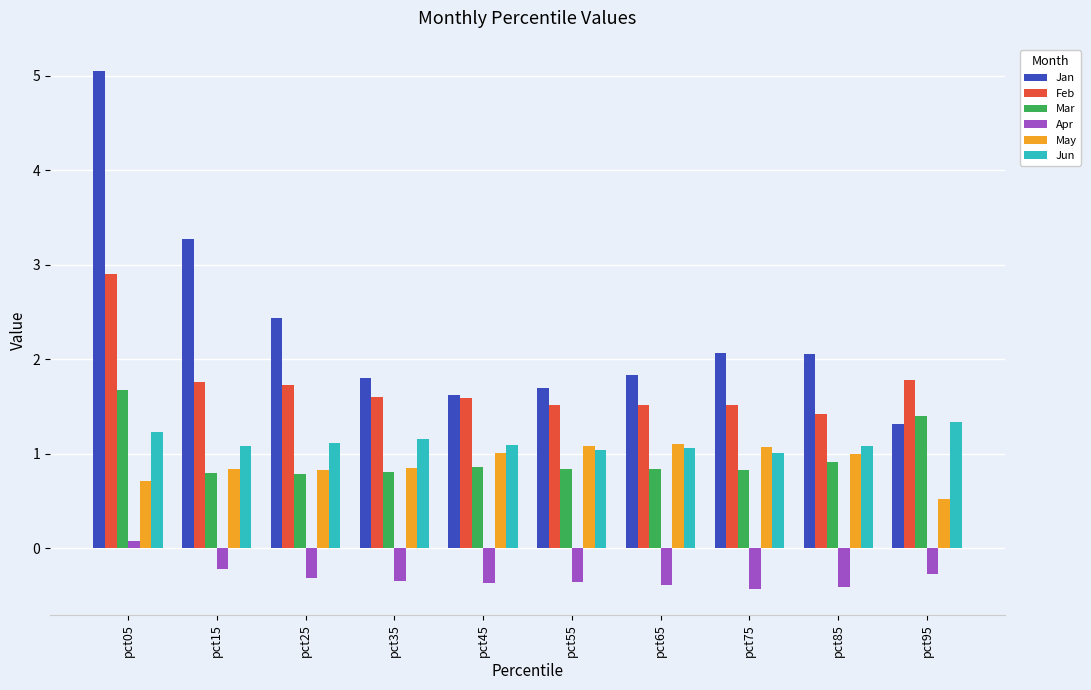

True or false: Jan has a value of 4.1 at pct25.

False